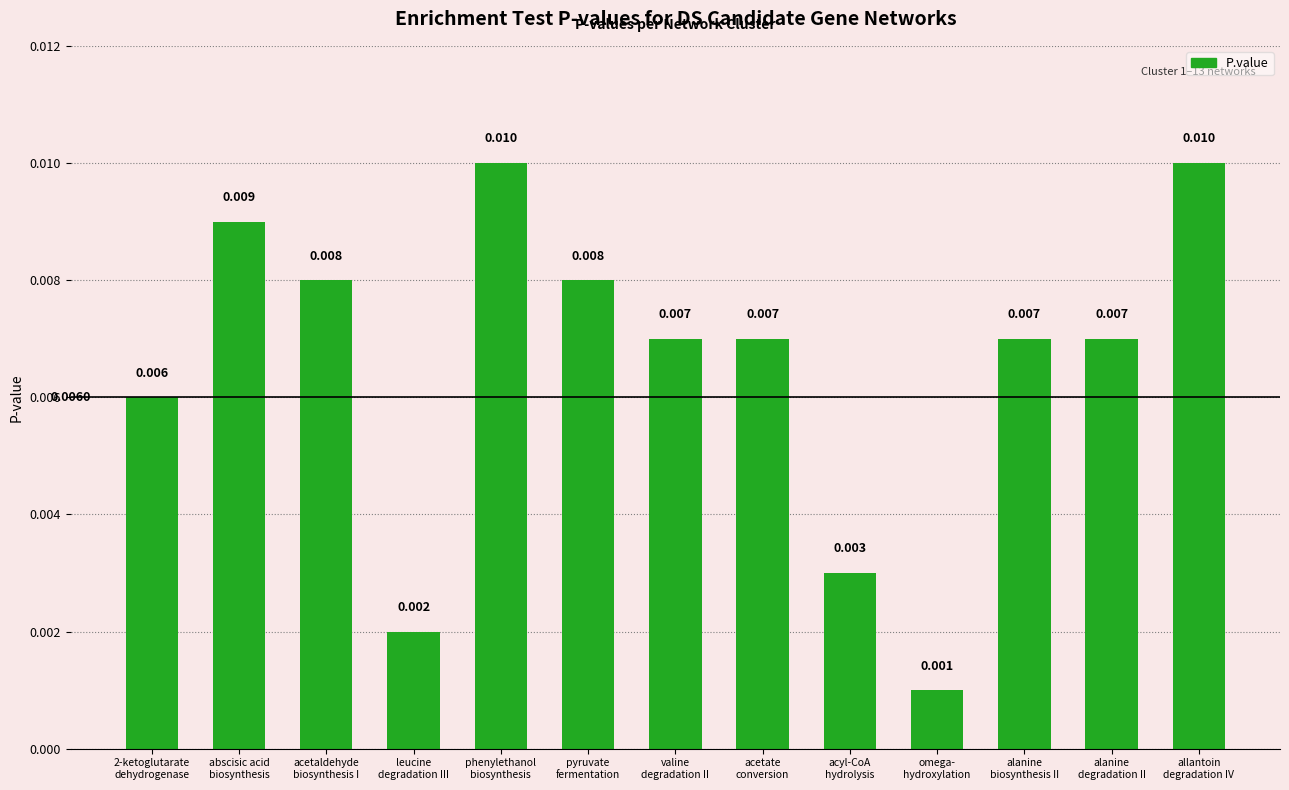

What is the sum of all values?

0.1